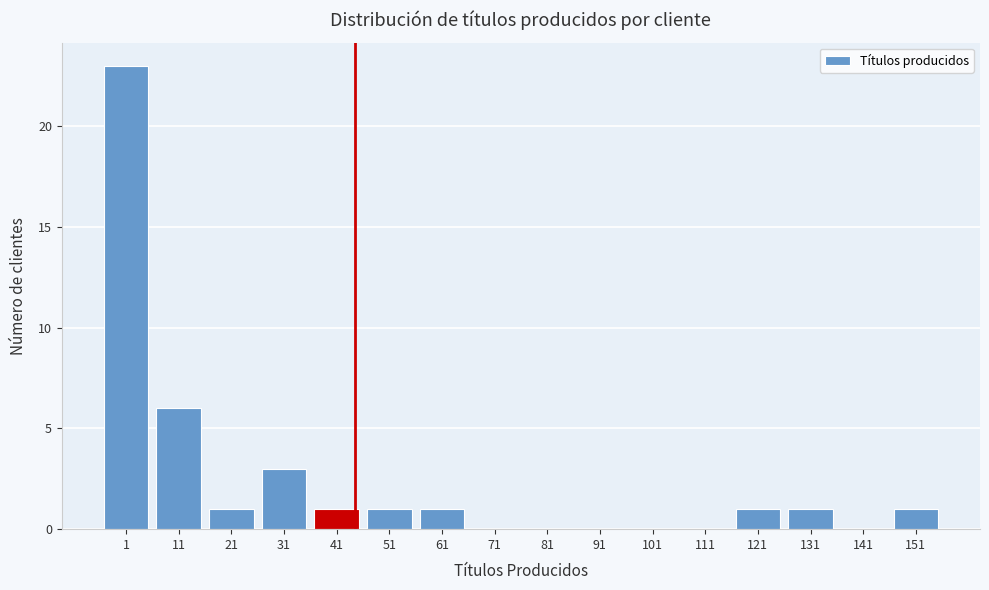

Reading left to right, transcribe all the data shown in this chart.

1=23	11=6	21=1	31=3	41=1	51=1	61=1	71=0	81=0	91=0	101=0	111=0	121=1	131=1	141=0	151=1